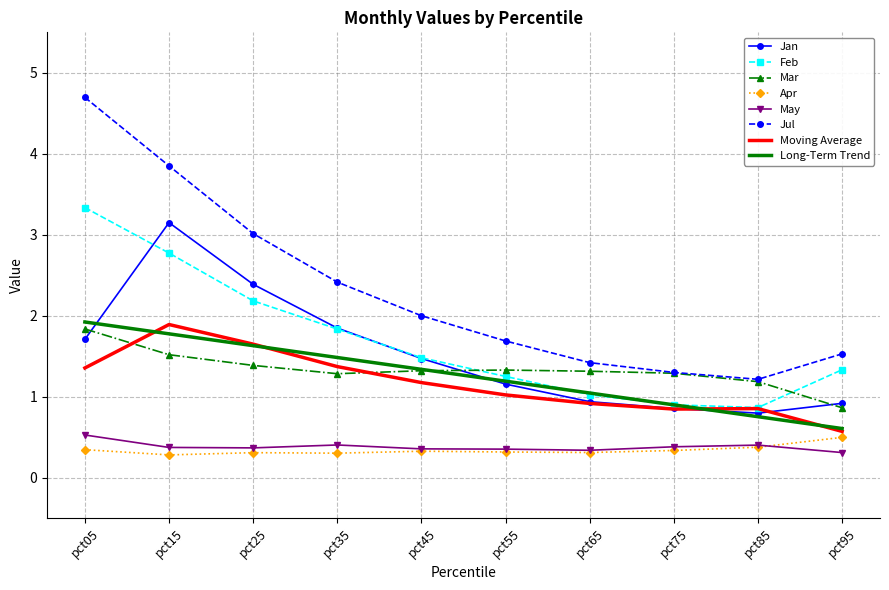

What is the spread (max minus min) of values at pct55?

1.4